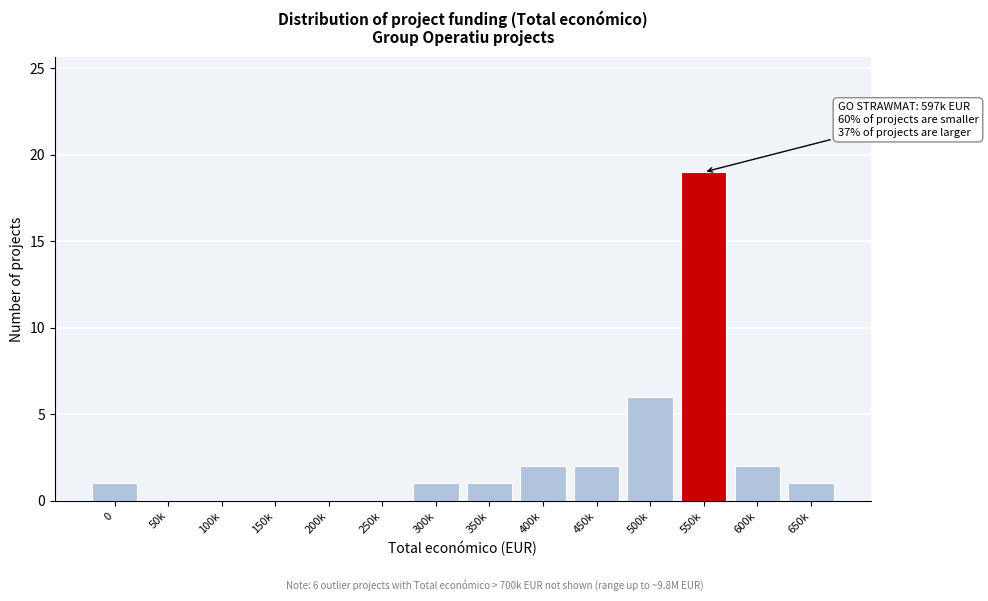

Reading left to right, extract all data points from this chart.

0=1	50k=0	100k=0	150k=0	200k=0	250k=0	300k=1	350k=1	400k=2	450k=2	500k=6	550k=19	600k=2	650k=1